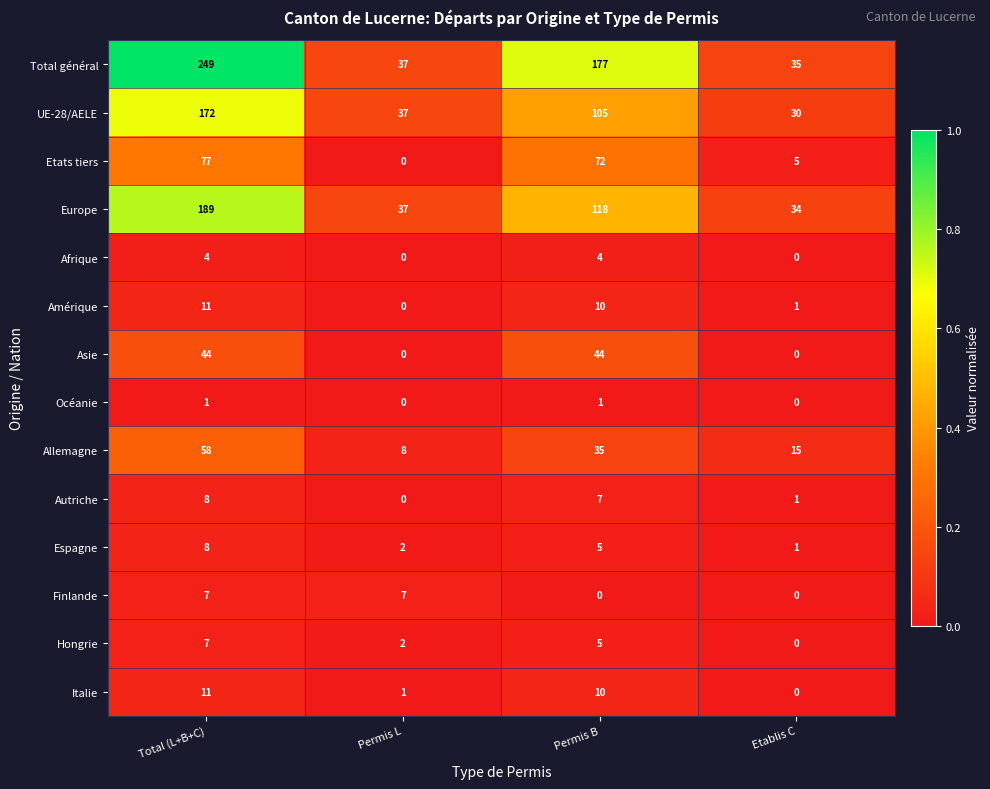

Count the number of data series in this chart.

14